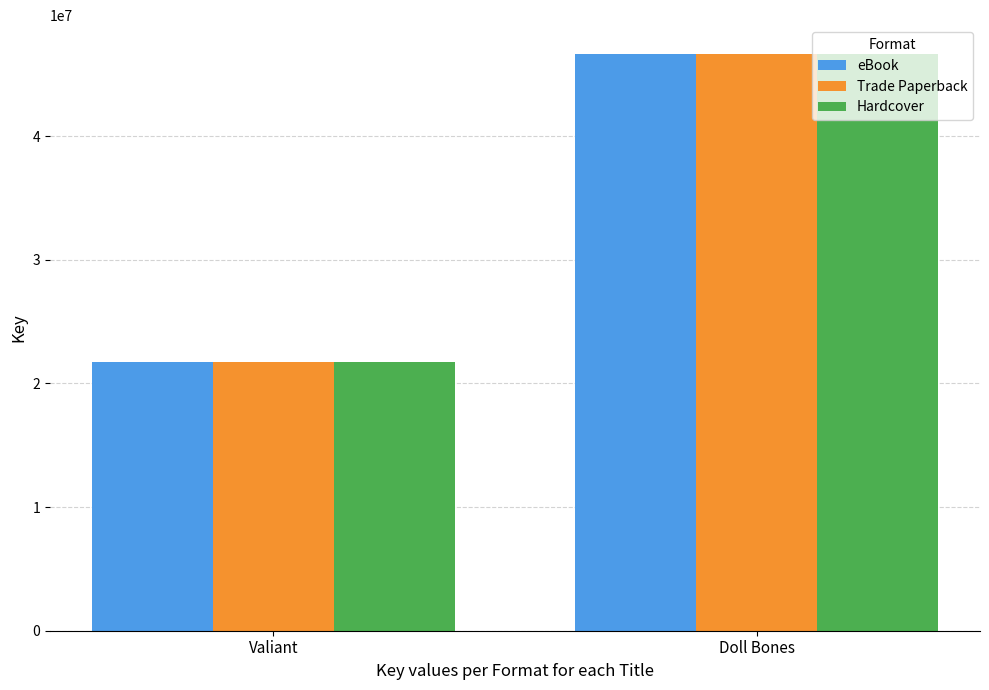

What is the sum of all eBook values?

68367717